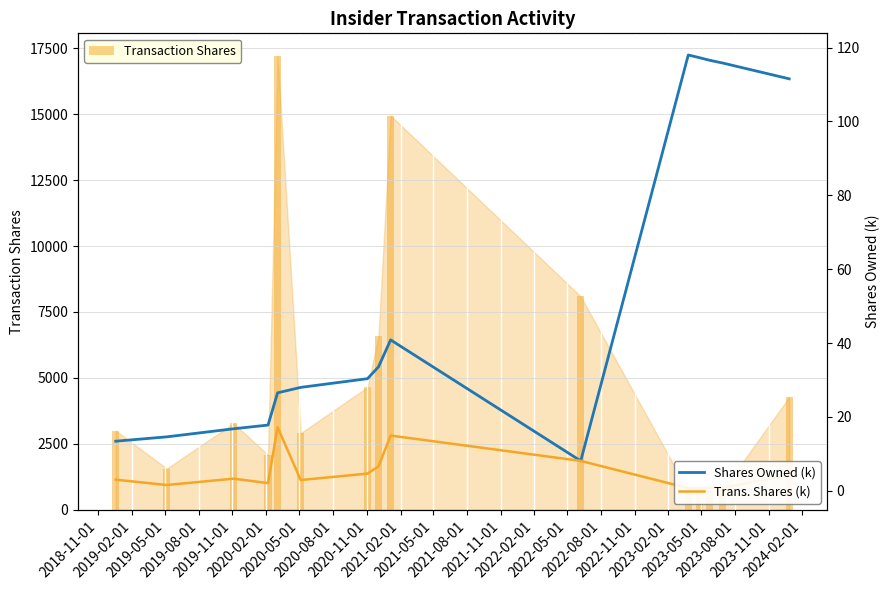

Reading left to right, transcribe all the data shown in this chart.

Transaction Shares: 3000.0	1563.0	3281.0	2076.0	17204.0	2908.0	4650.0	6594.0	14946.0	8090.0	706.0	716.0	707.0	759.0	4272.0
Shares Owned (k): 13.4	14.6	16.8	17.8	26.5	28.0	30.4	33.6	40.9	8.1	118.0	117.3	116.6	115.8	111.5
Trans. Shares (k): 3.0	1.6	3.3	2.1	17.2	2.9	4.7	6.6	14.9	8.1	0.7	0.7	0.7	0.8	4.3